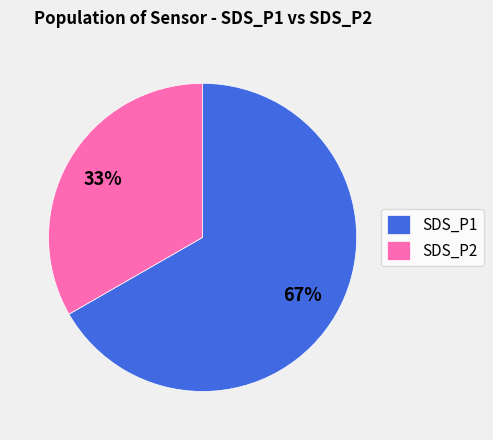

Rank the categories by value from lowest to highest.

SDS_P2, SDS_P1